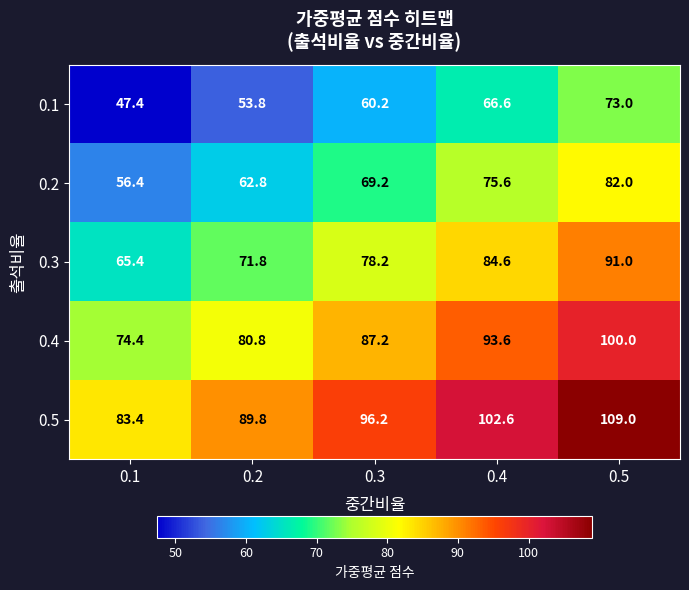

What is the total value across all series at 0.4?

423.0